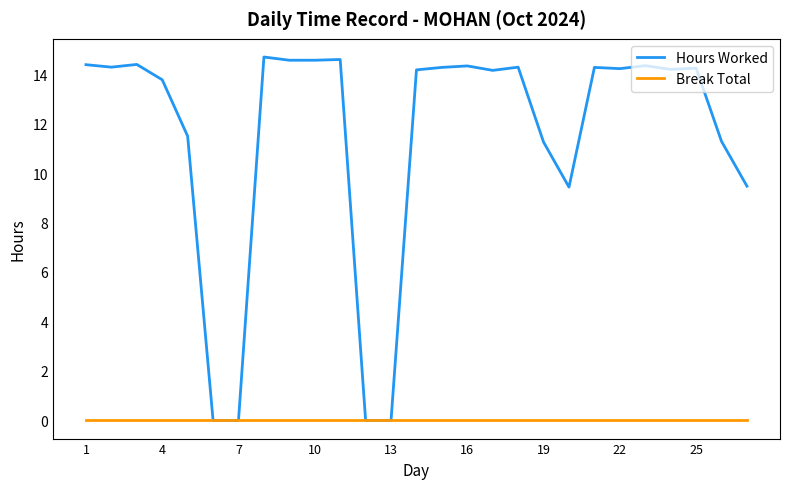

Which series has the largest range (max minus min)?

Hours Worked